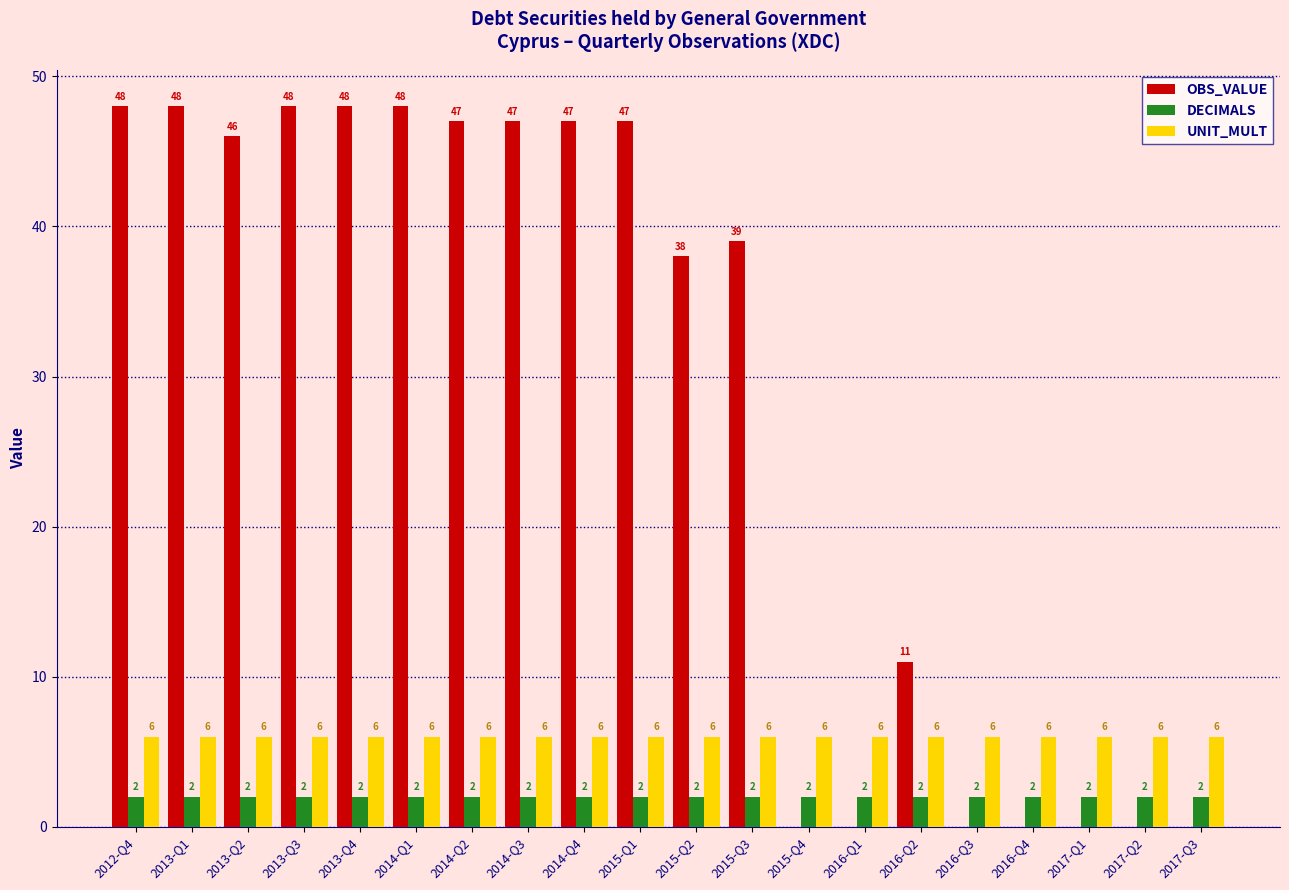

What is the sum of all OBS_VALUE values?

562